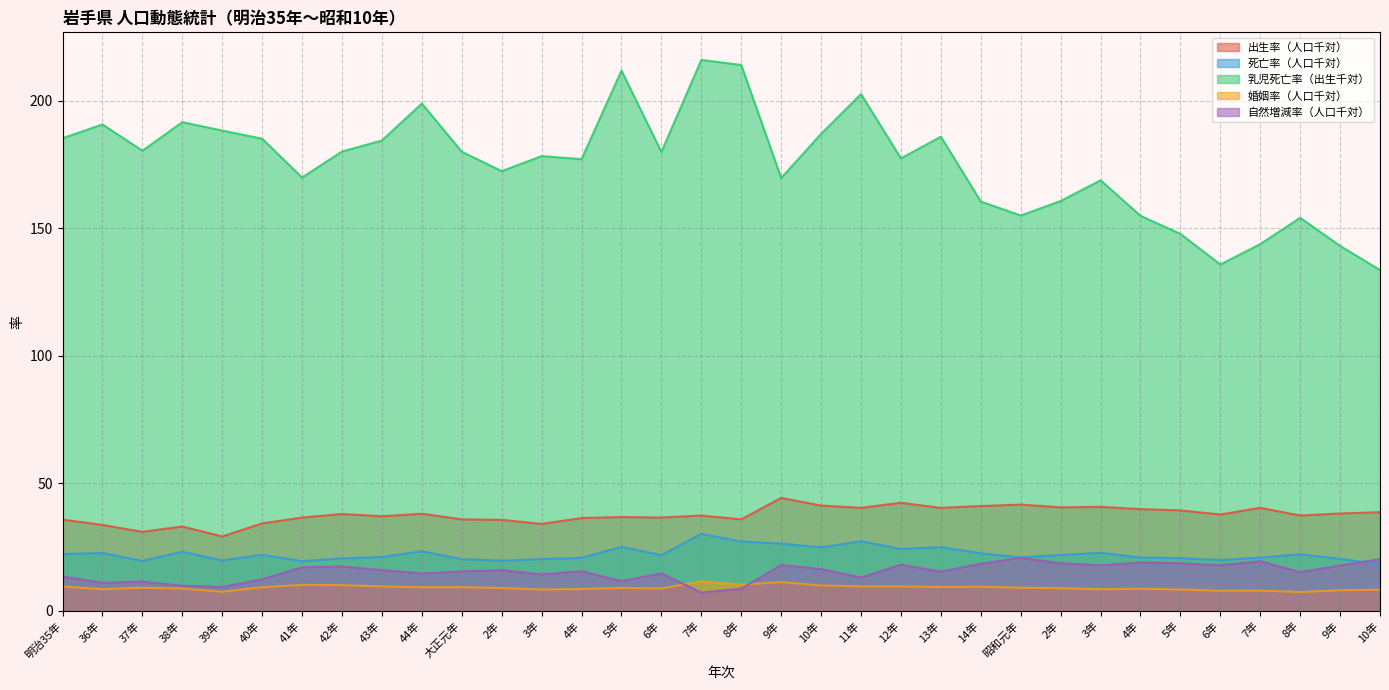

How many lines are shown in the chart?

5